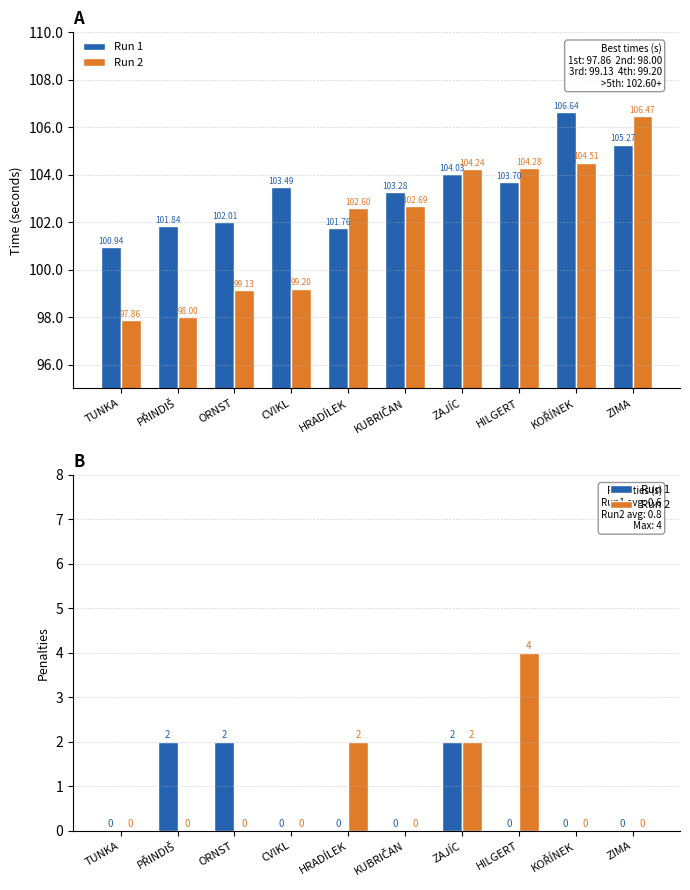

What is the label of the 9th bar from the right?

PŘINDIŠ